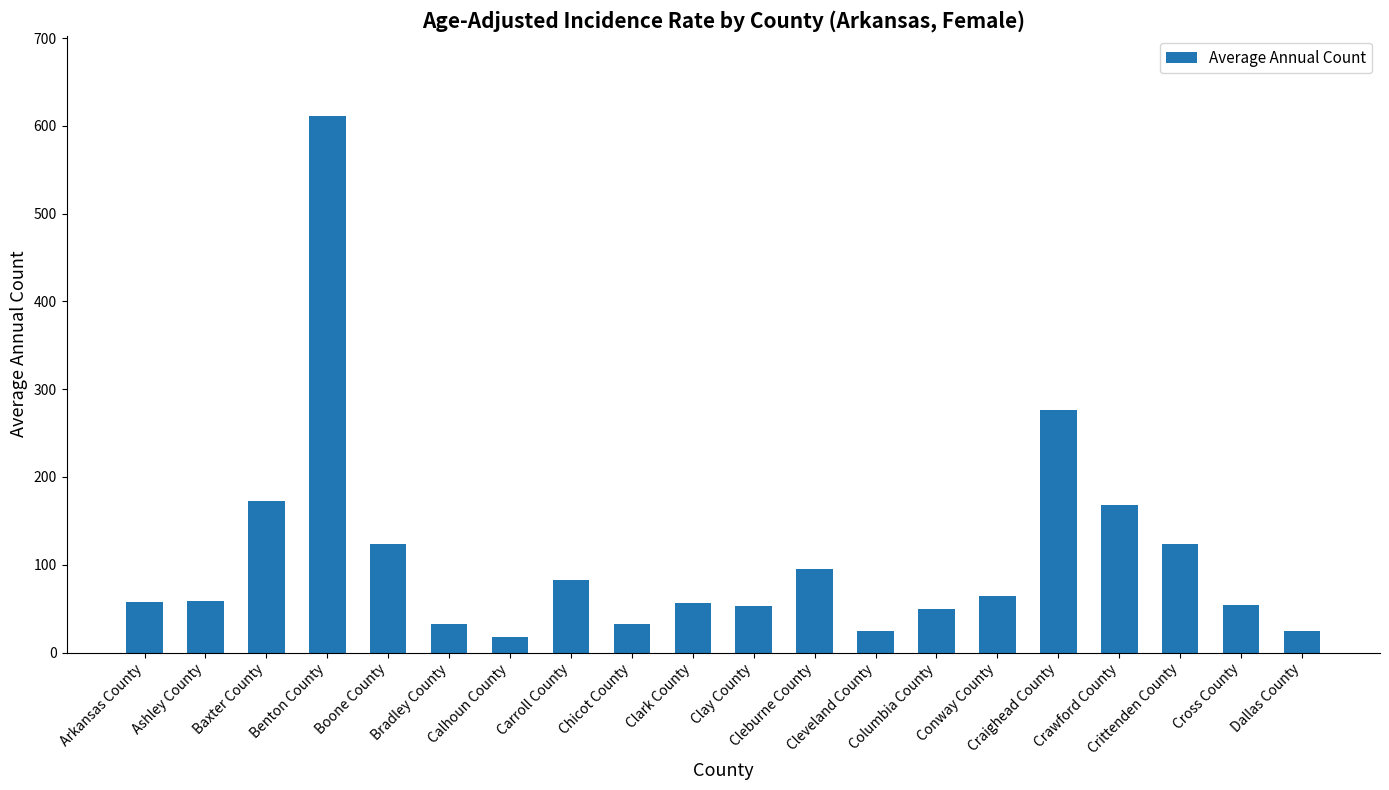

Are the bars grouped side by side (vs. stacked)?

No